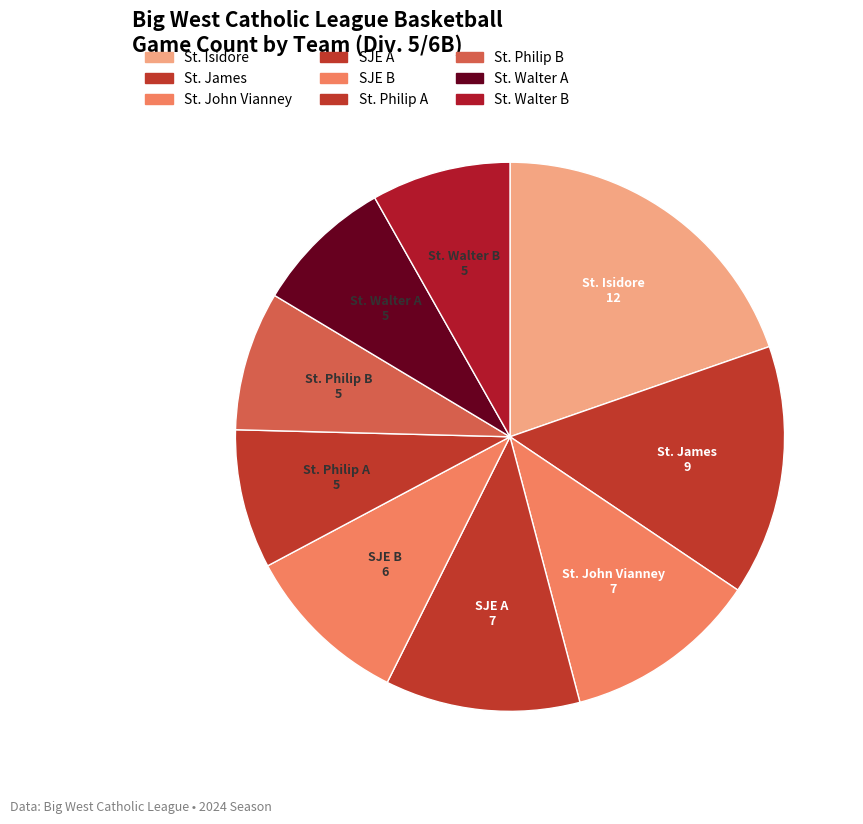

What is the largest slice in the pie chart?

St. Isidore